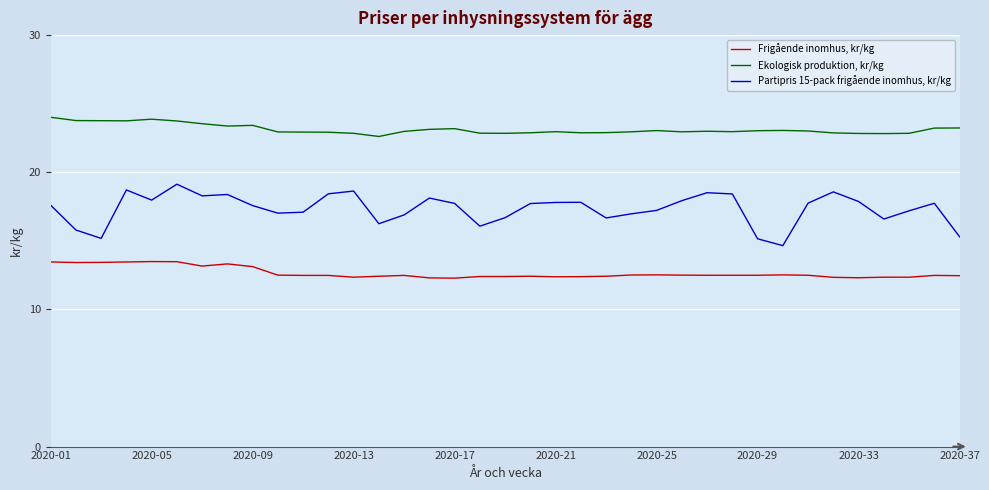

True or false: Frigående inomhus, kr/kg and Ekologisk produktion, kr/kg intersect in this chart.

False